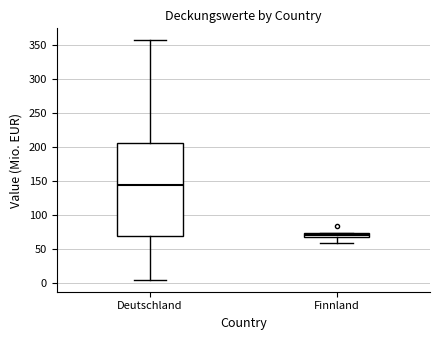

Where does the lower whisker of the box for Finnland end on the y-axis? The values are not printed on the chart, so give them approximately, as read against the axis.

60